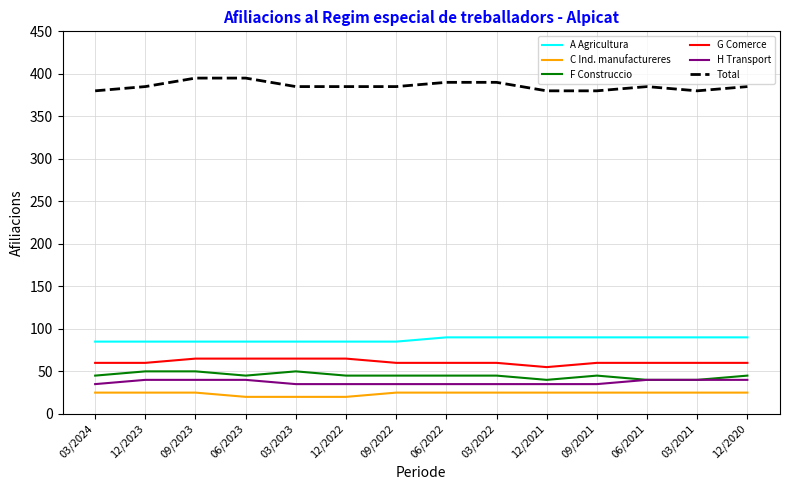

Is it true that Total equals 390 at 06/2022?

True